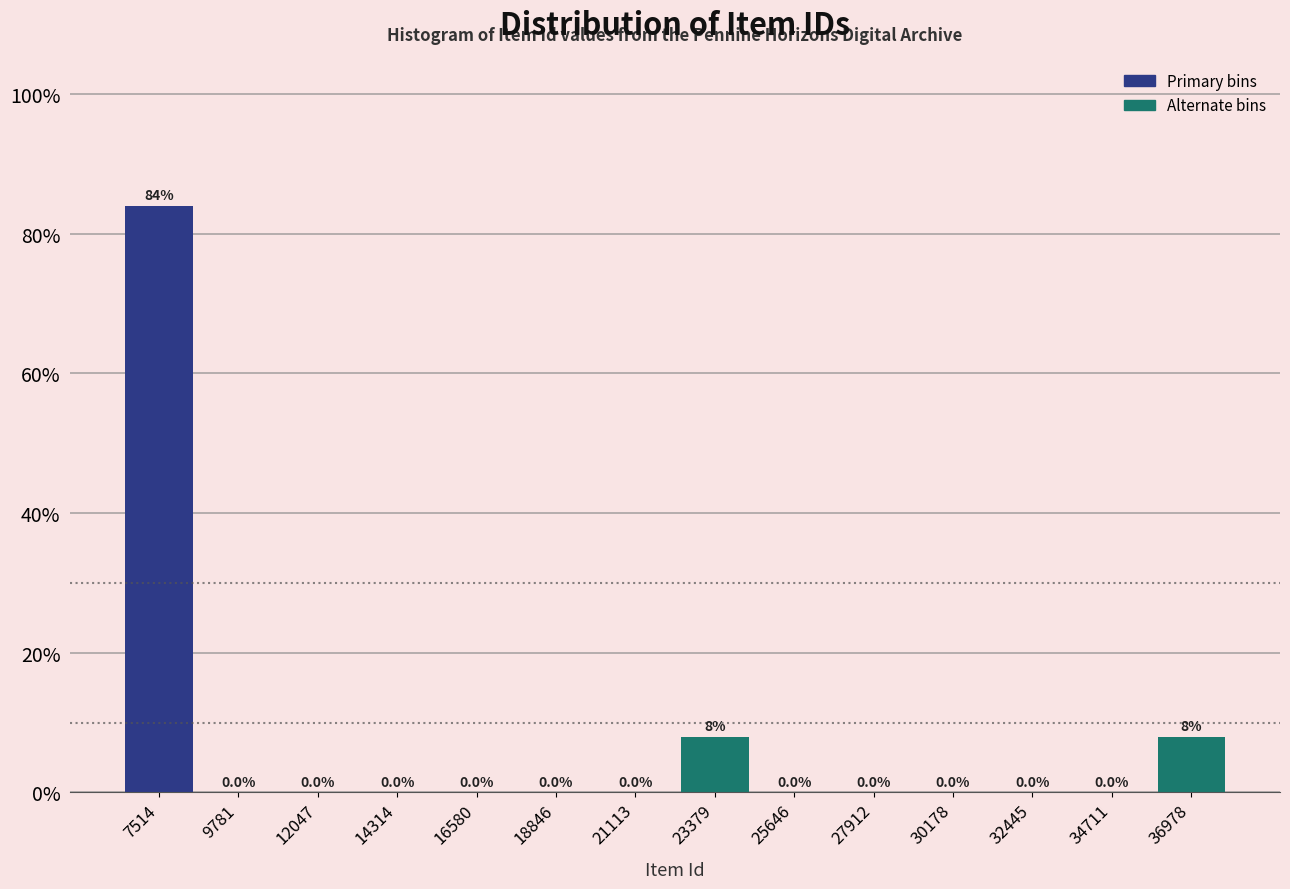

How tall is the bar that spans 22000 to 24500 on the x-axis? The bar edges are not printed on the chart, so give them approximately, as read against the axis.

8.0